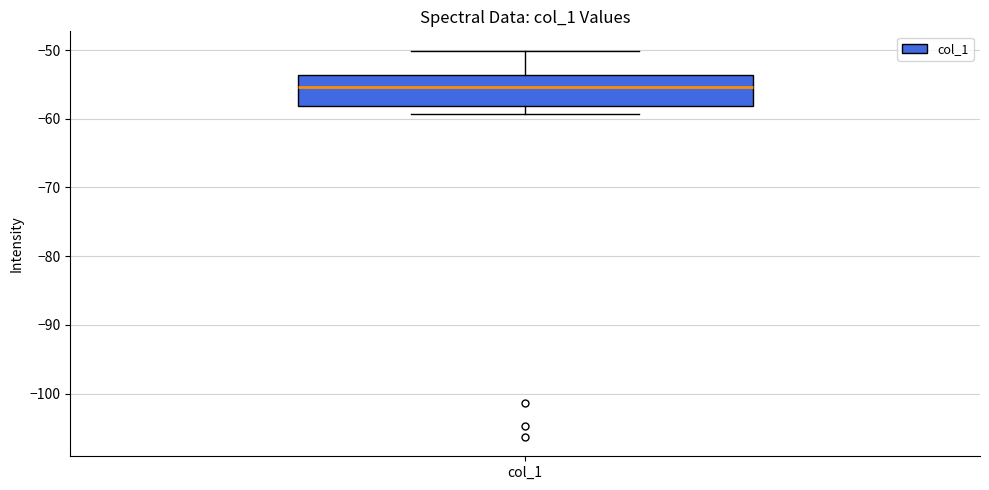

Read this box plot against the y-axis: the position of the median line, the range covered by the box, and the ends of both whiskers. The values are not printed on the chart, so give them approximately, as read against the axis.

median -55, box -58 to -54, whiskers -59 to -50